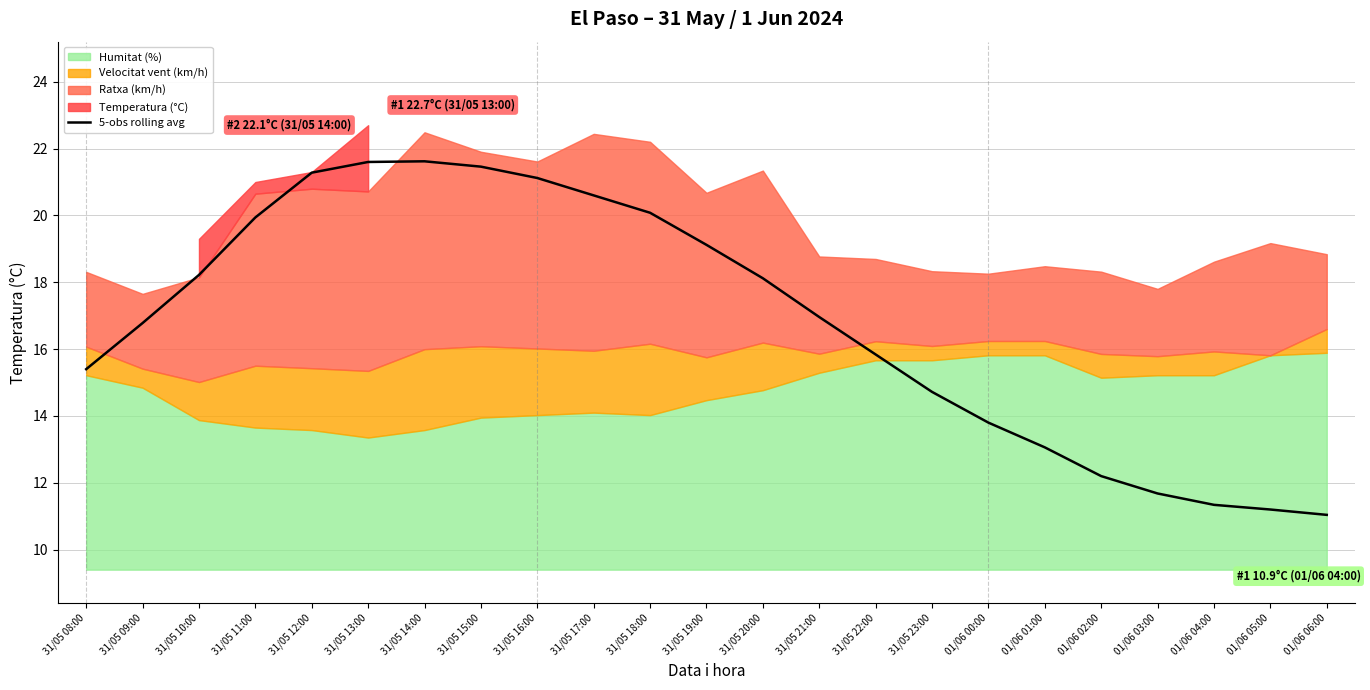

The chart shows a value of 21.3 at 31/05 12:00. True or false?

True